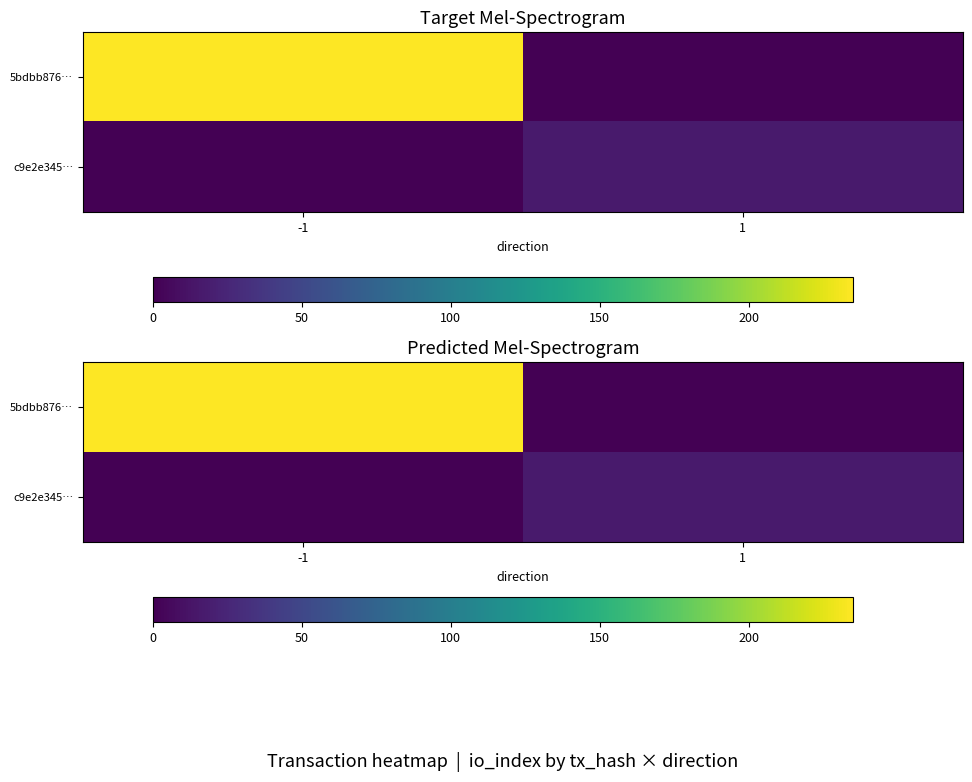

Where is c9e2e345… nearest to the value 8?

-1